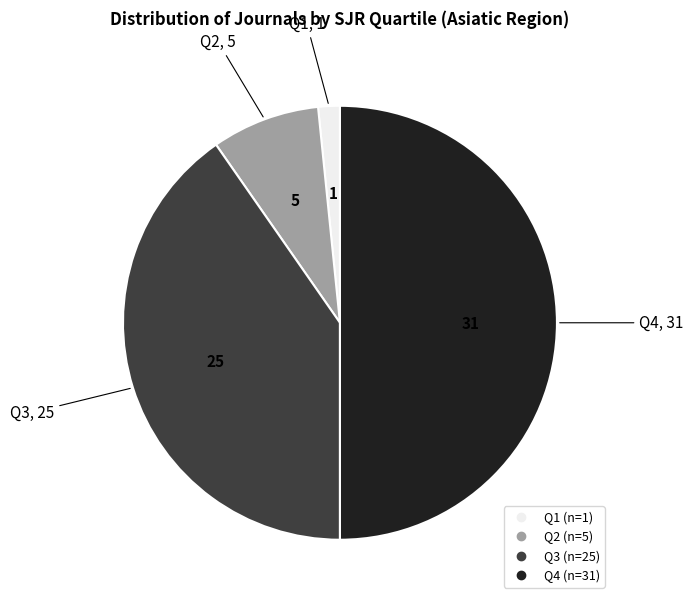

Which has a higher value, Q2 or Q1?

Q2